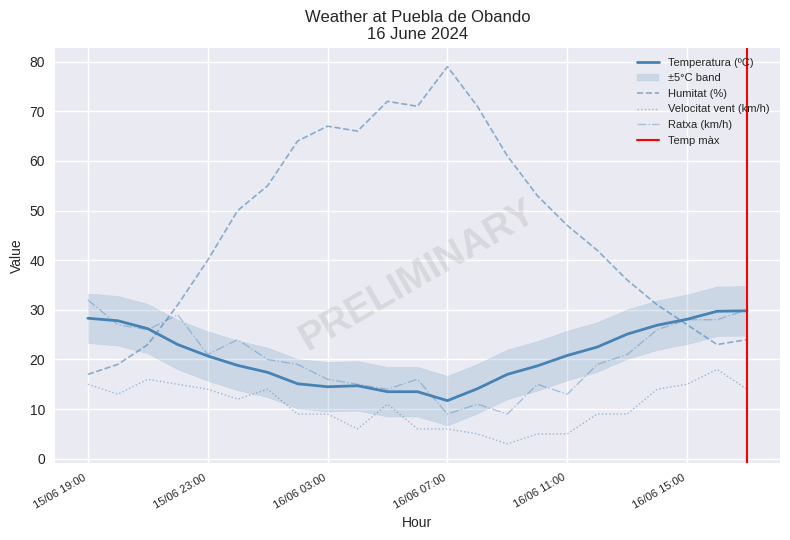

Which series changed the most between 16/06 14:00 and 16/06 12:00?

Humitat (%)